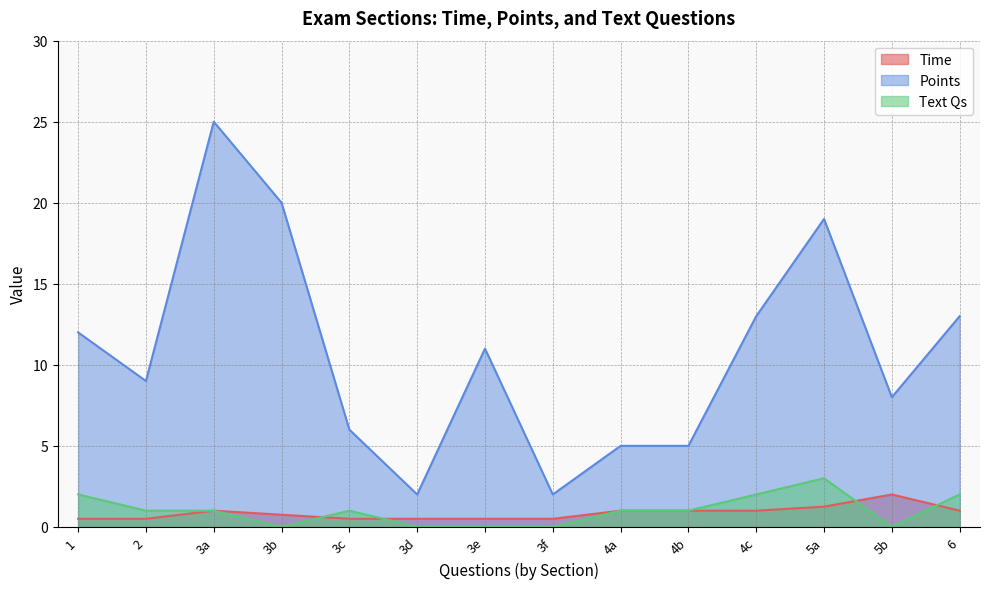

What is the label of the 1st point from the left?

1